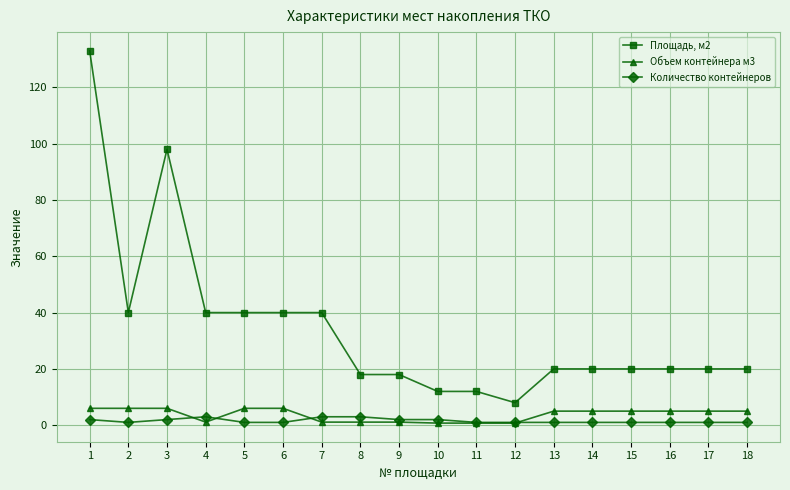

Rank the series by their maximum value, from highest to lowest.

Площадь, м2, Объем контейнера м3, Количество контейнеров